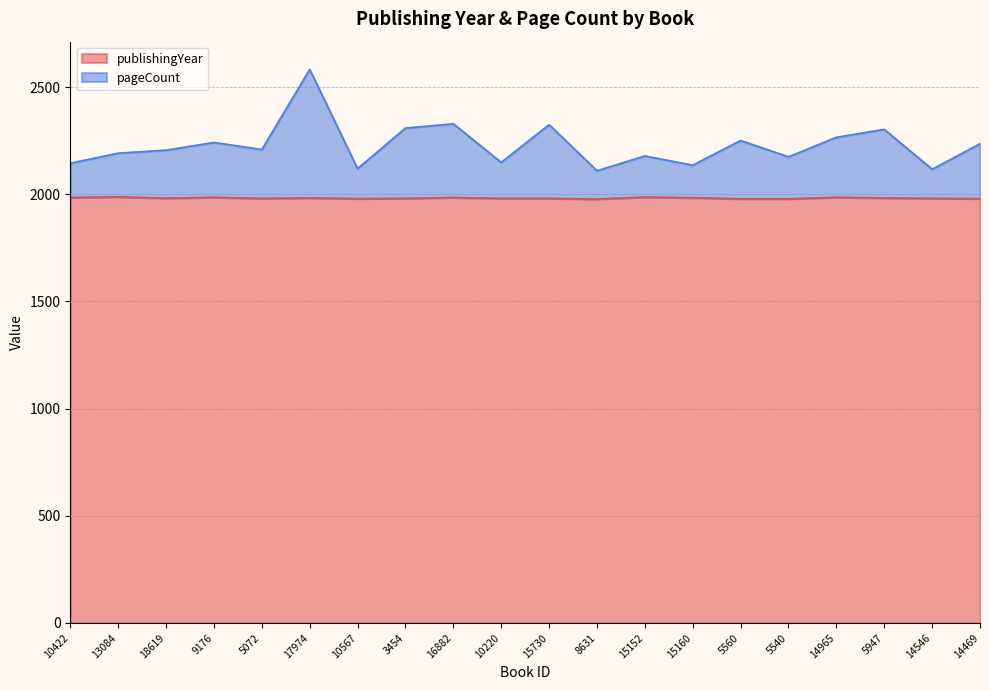

What is the label of the 18th point from the left?

5947